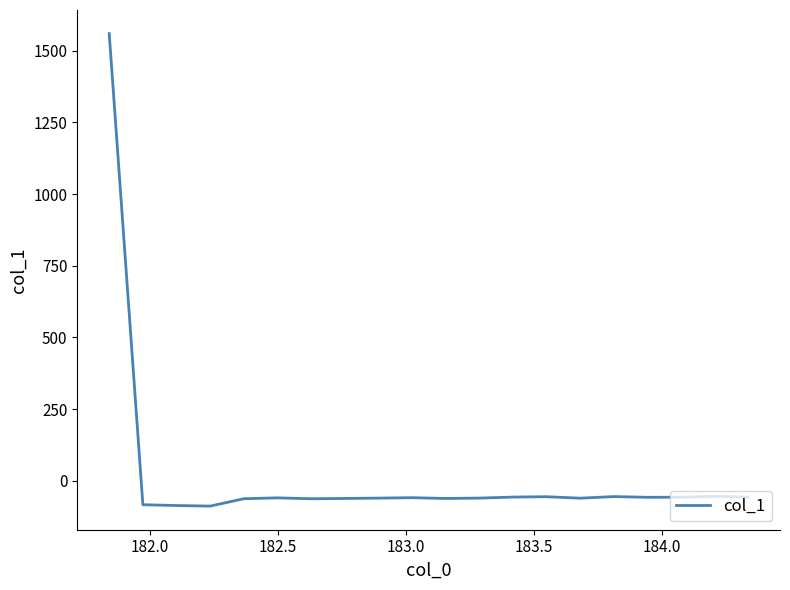

What is the minimum value shown in the chart?

-88.2